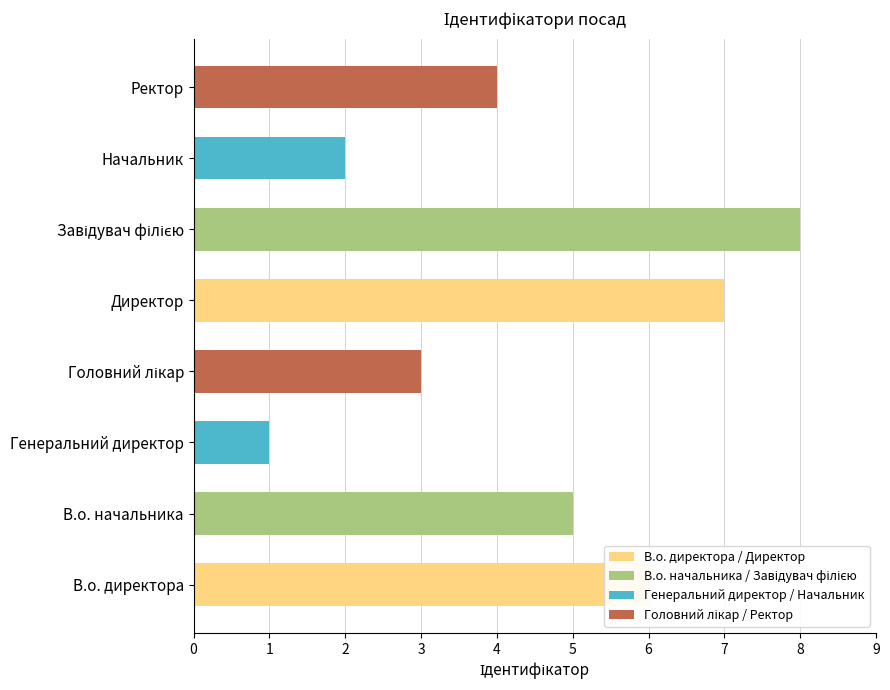

Where is the data nearest to the value 4?

Ректор